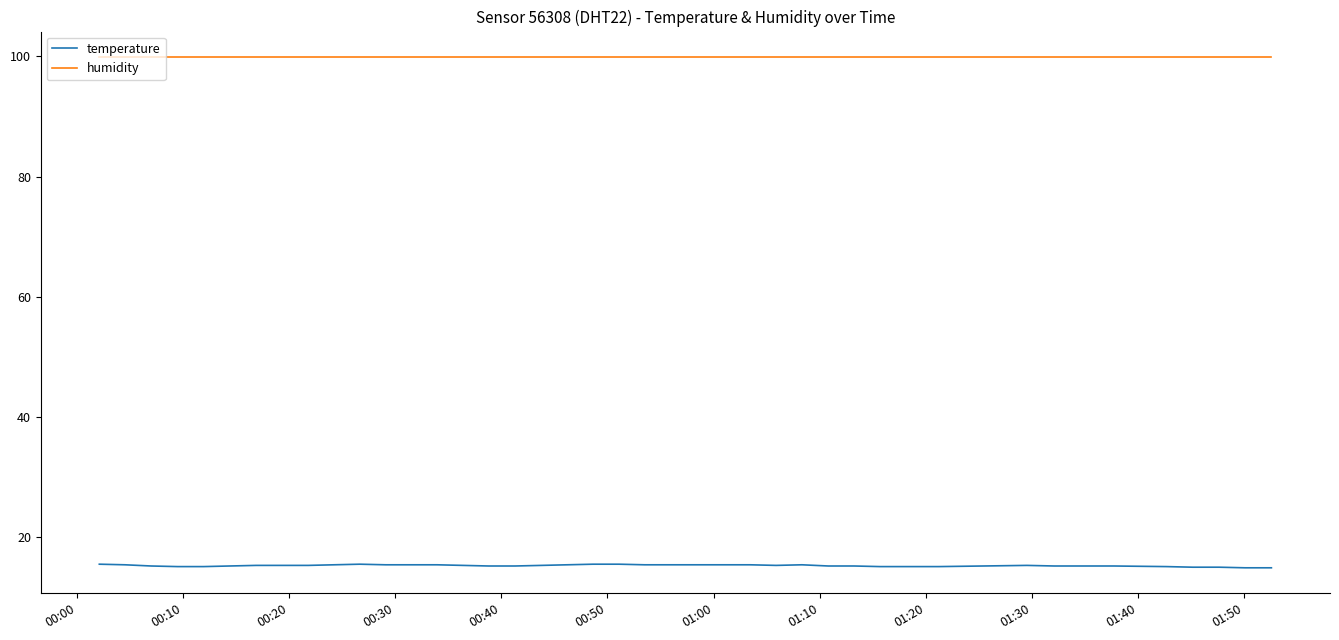

Which series has the largest total across all categories?

humidity